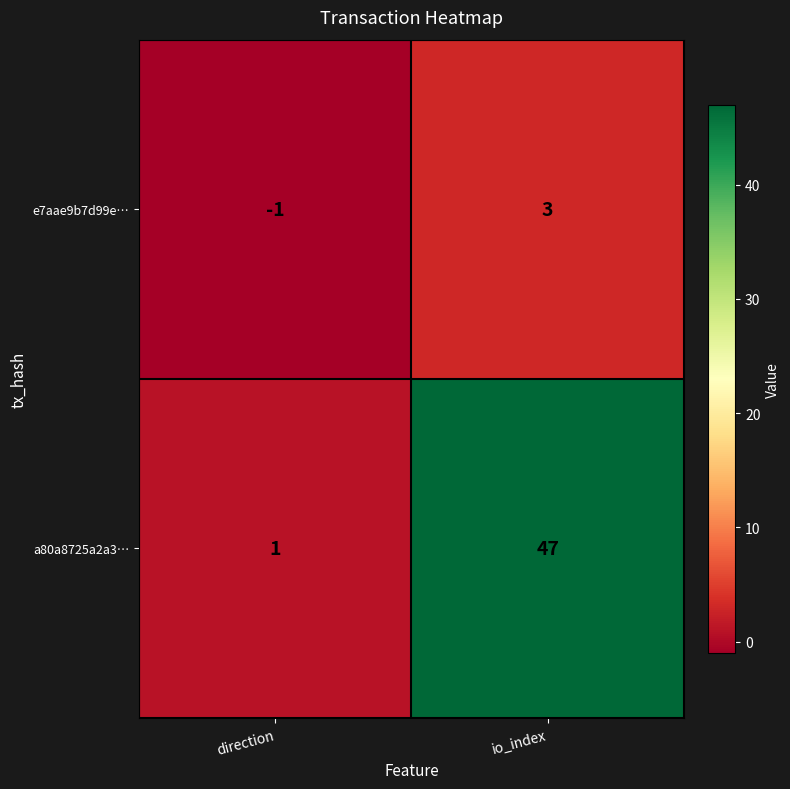

Between direction and io_index, which series saw the biggest shift?

a80a8725a2a3…